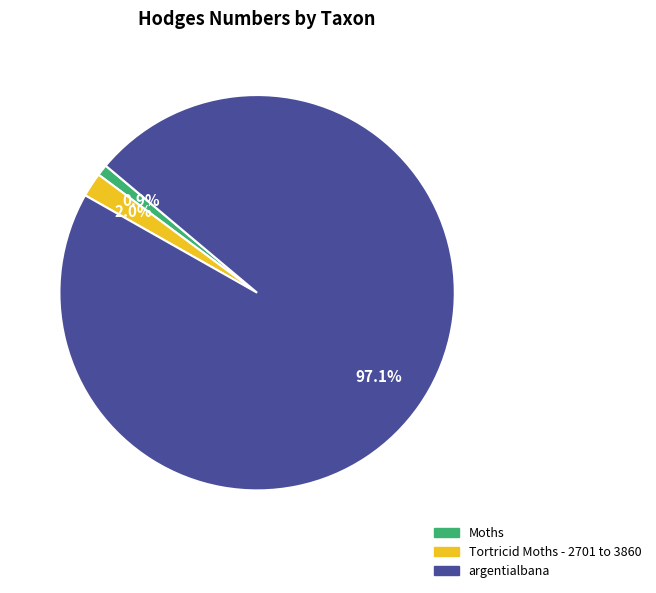

Which slice is the largest?

argentialbana